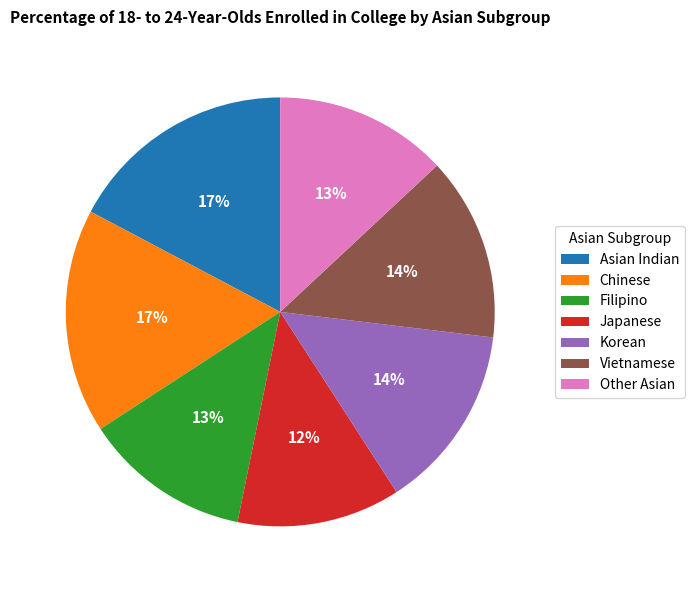

Is it true that Filipino is 13% of the pie?

True